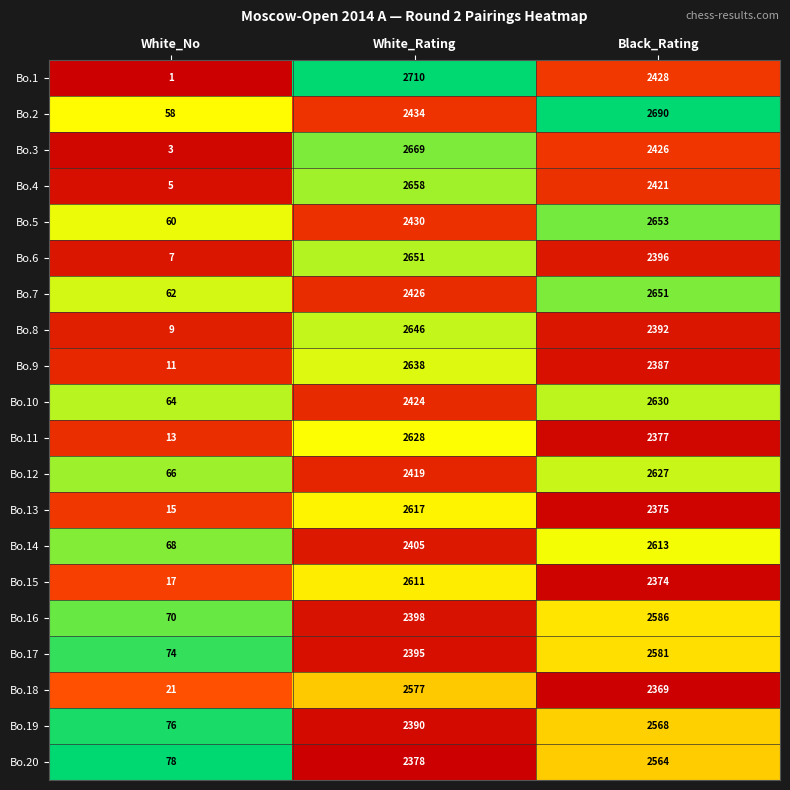

Rank the series at Black_Rating from lowest to highest value.

Bo.18, Bo.15, Bo.13, Bo.11, Bo.9, Bo.8, Bo.6, Bo.4, Bo.3, Bo.1, Bo.20, Bo.19, Bo.17, Bo.16, Bo.14, Bo.12, Bo.10, Bo.7, Bo.5, Bo.2